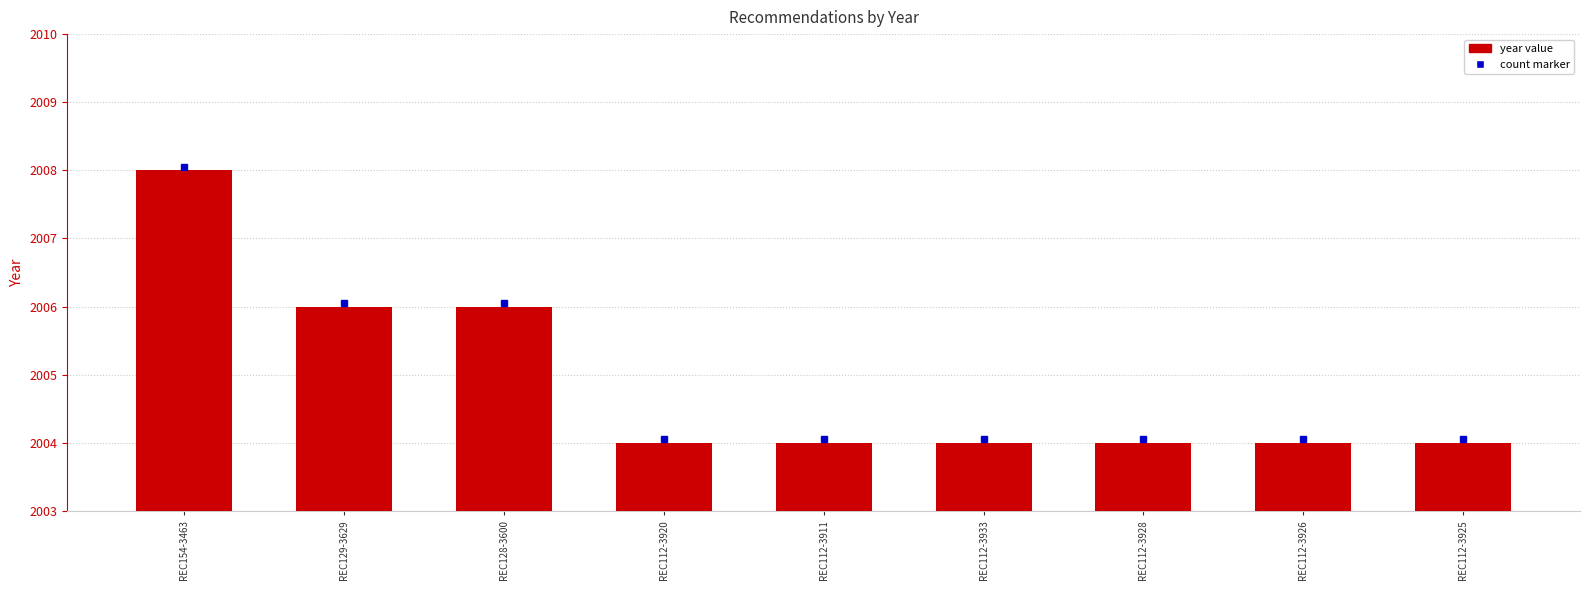

What is the label of the 6th bar from the right?

REC112-3920